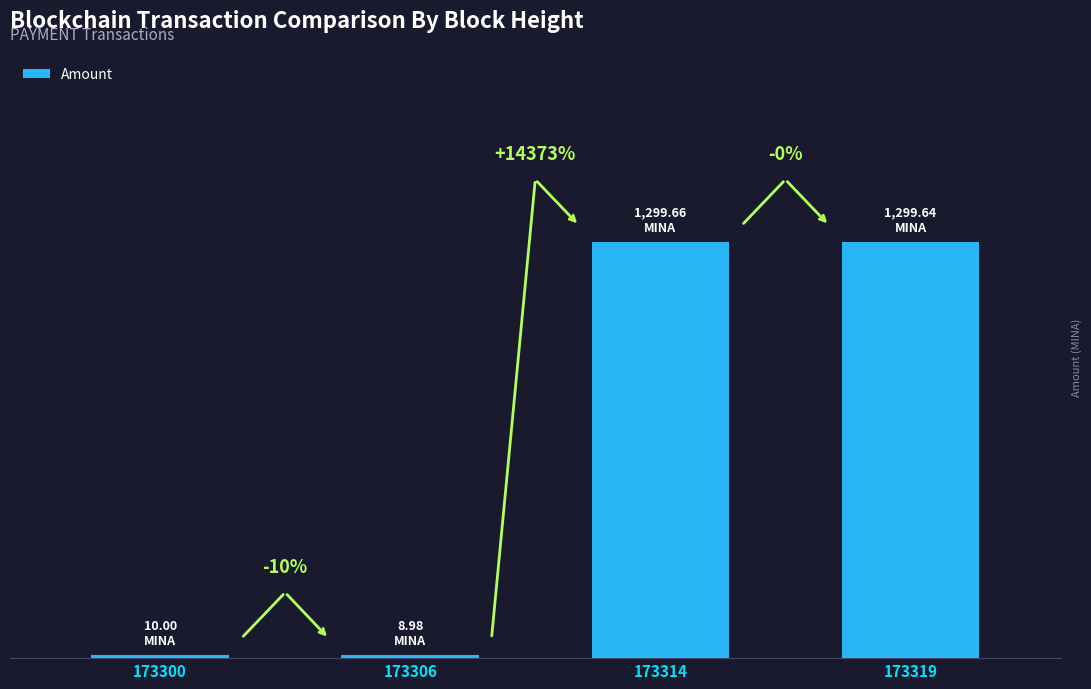

What is the sum of all values?

2618.3